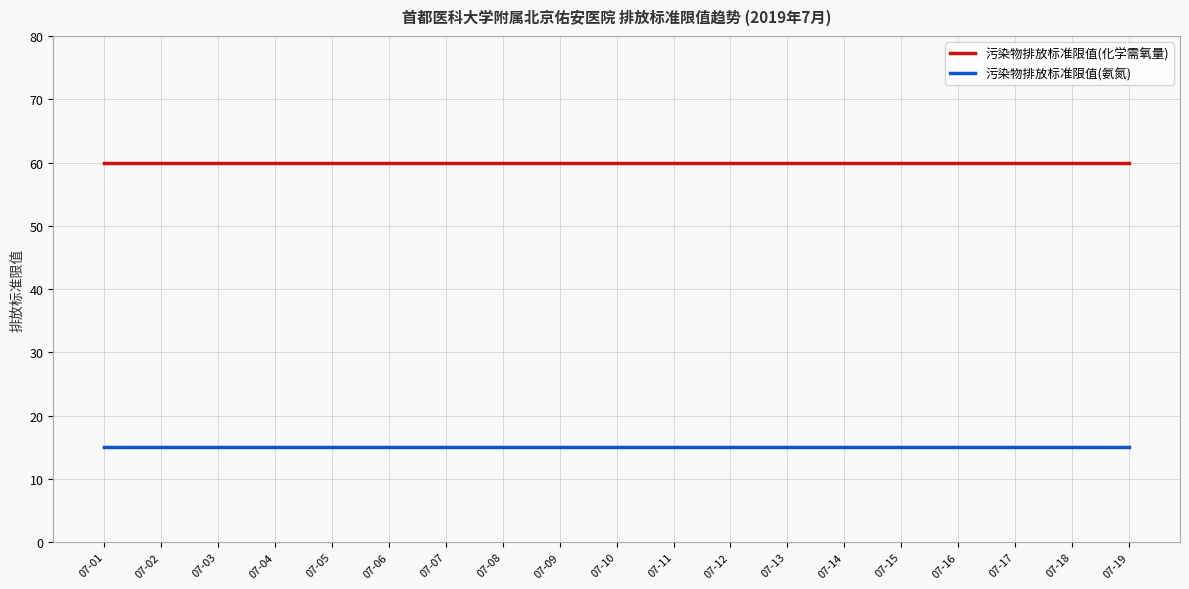

What is the minimum value for 污染物排放标准限值(氨氮)?

15